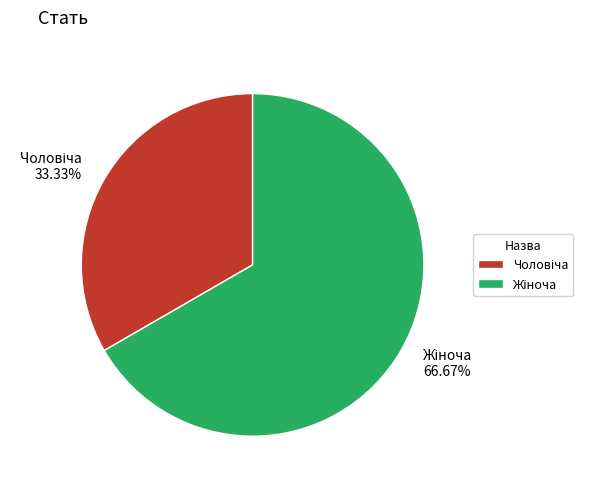

Is there a majority slice in this chart?

Yes